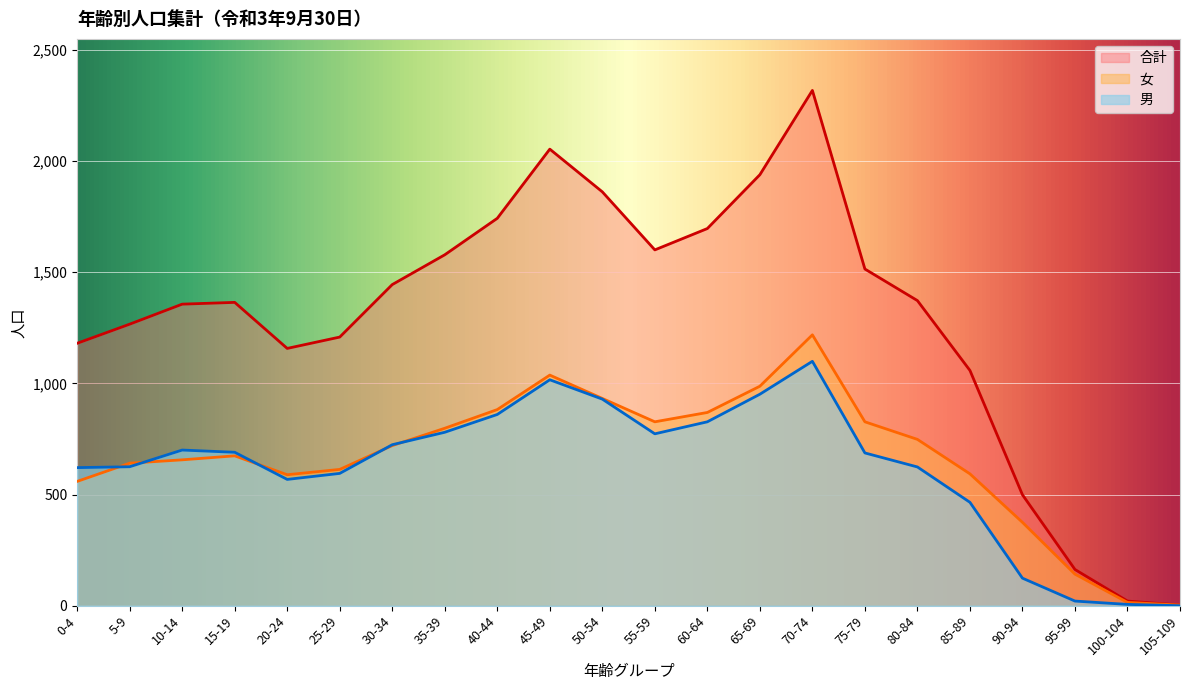

What is the difference between the 女 values at 65-69 and 105-109?

984